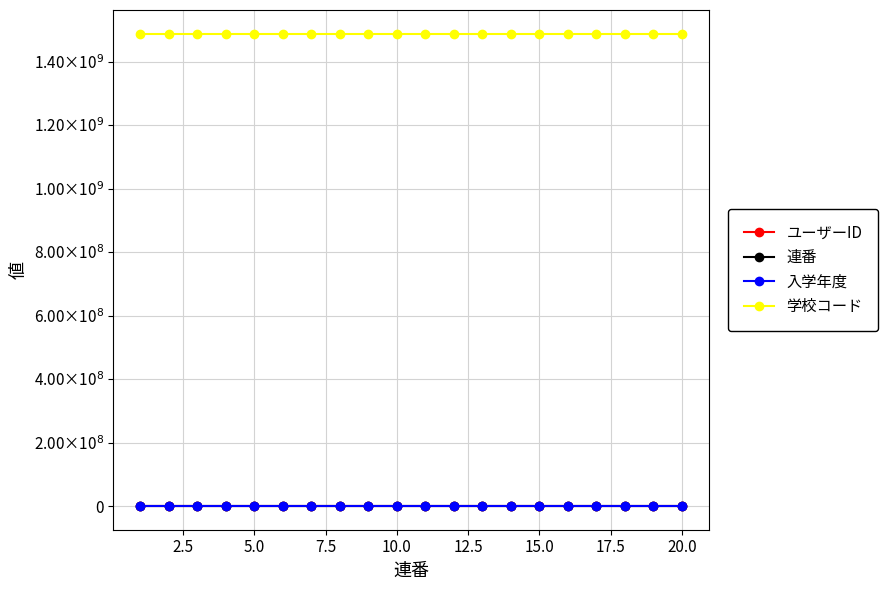

True or false: 入学年度 and 学校コード cross at least once.

False